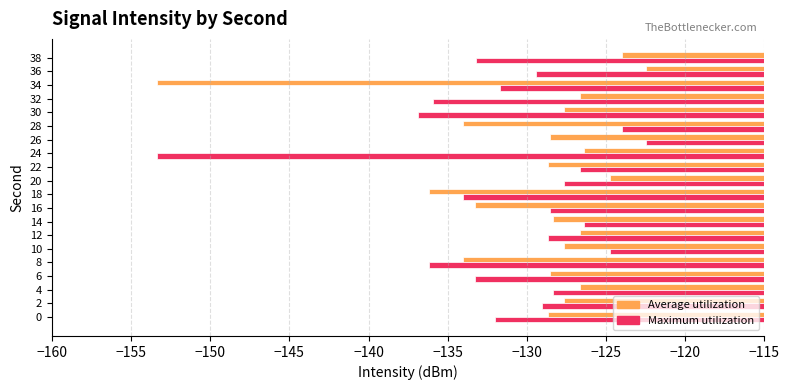

What is the sum of all Average utilization values?

-2594.1